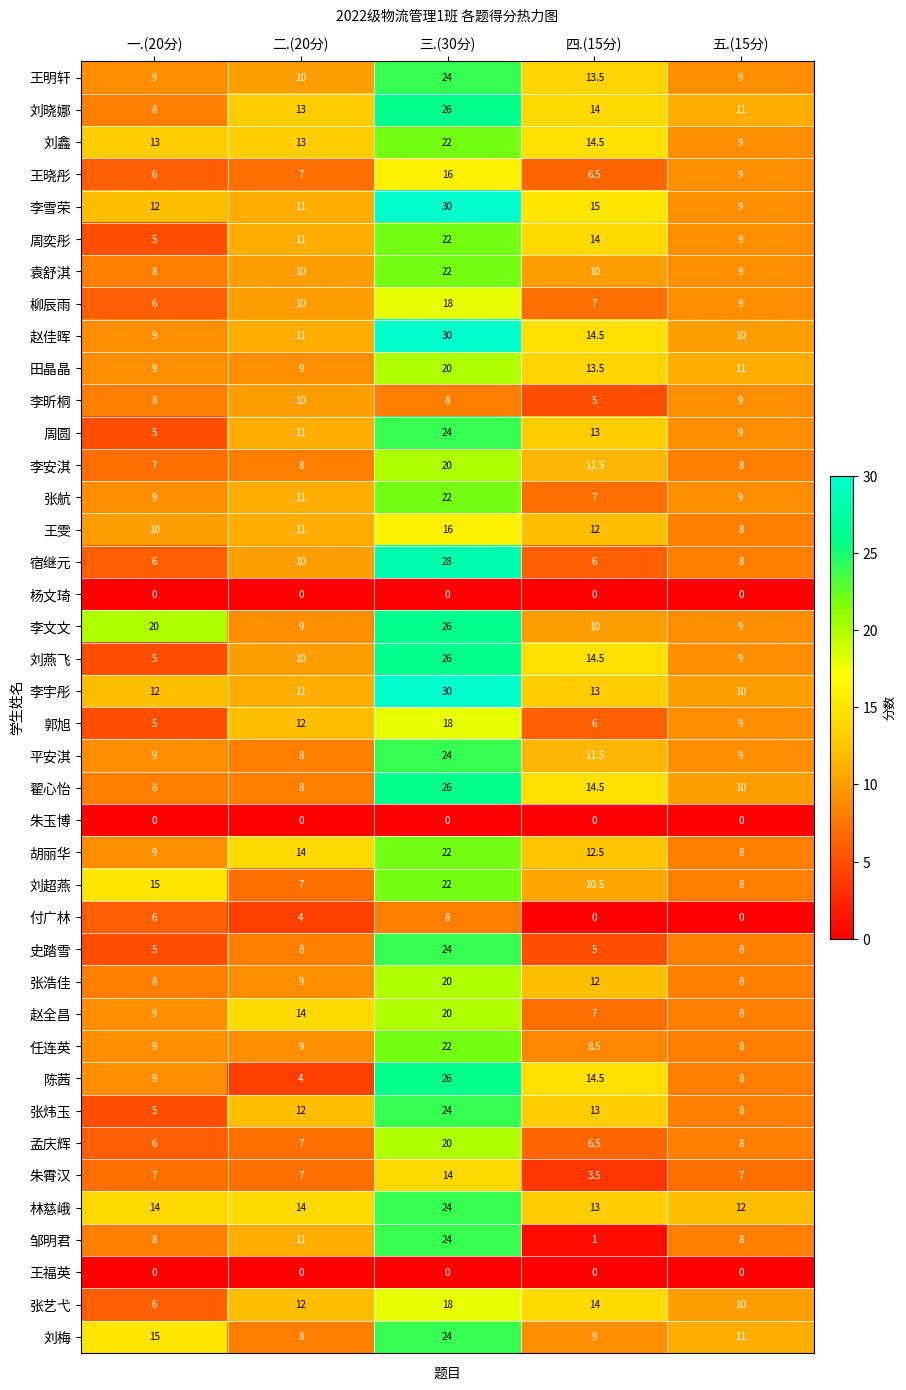

Which series has the largest range (max minus min)?

邹明君